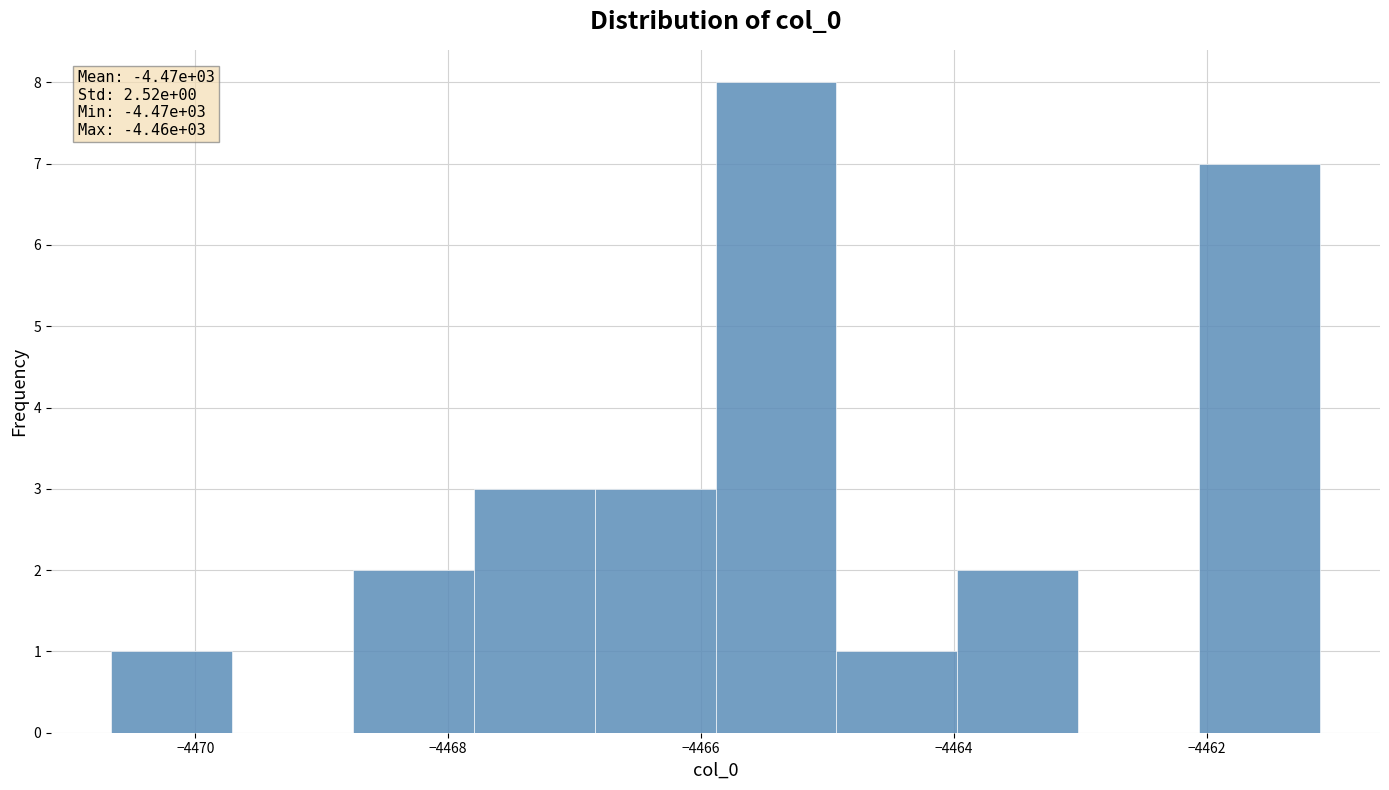

Which range on the x-axis has the tallest bar?

-4465.8 to -4465.0